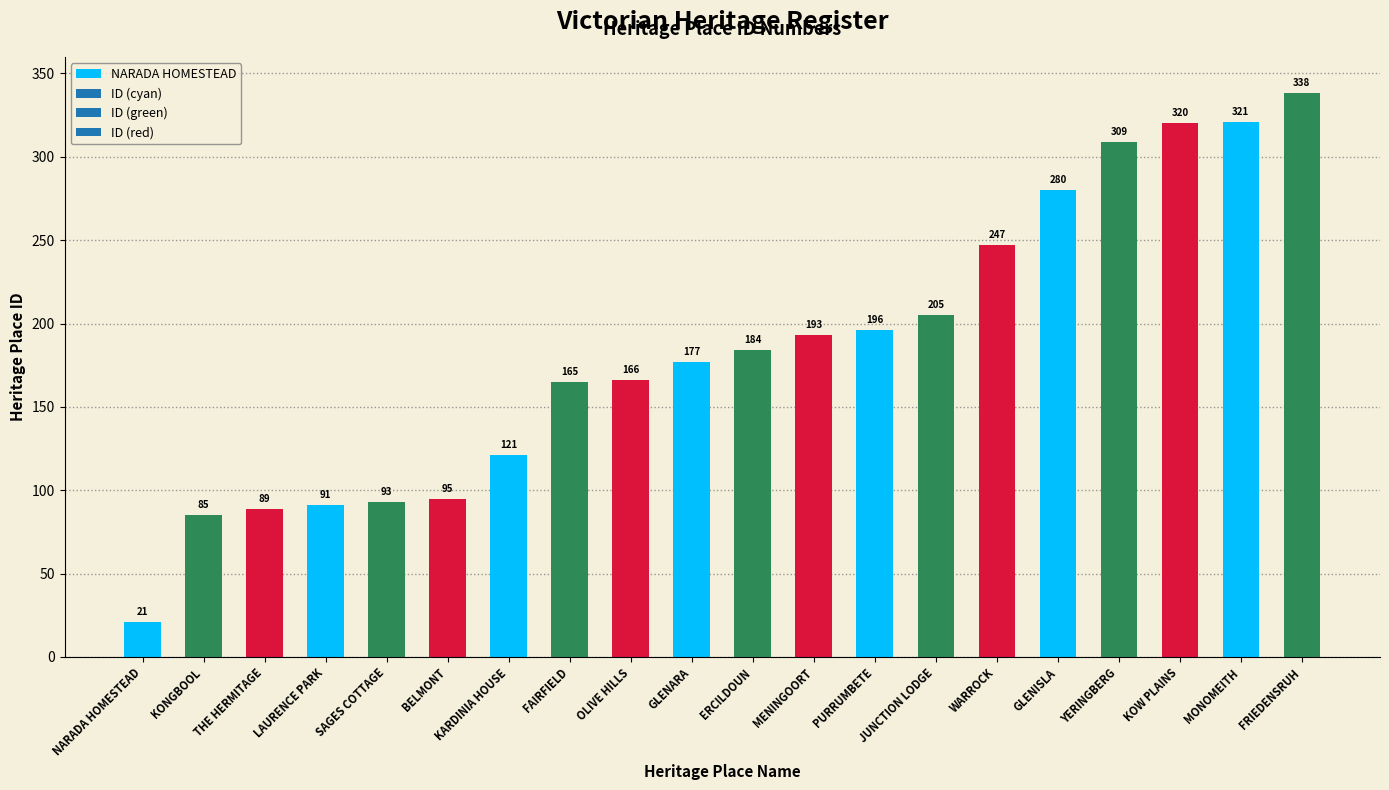

Is it true that the value at MONOMEITH is 321?

True